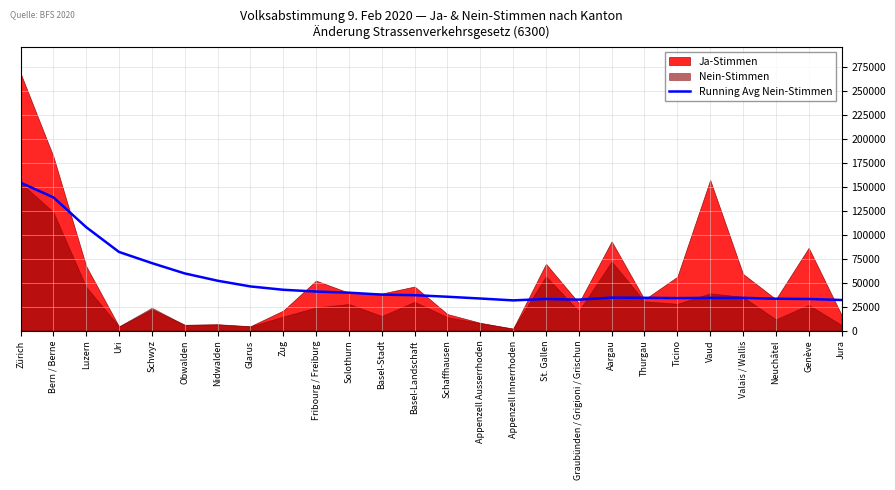

Does the chart display data point markers on the line(s)?

No